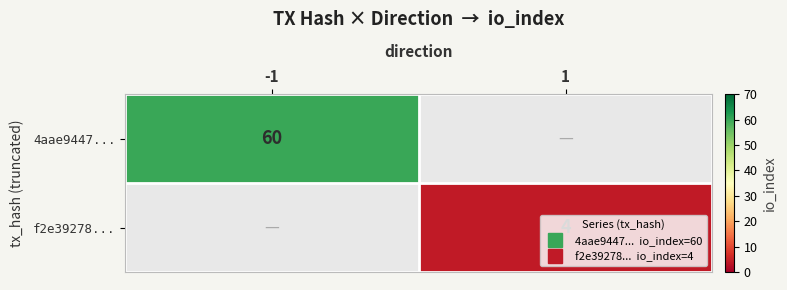

What value does the 4aae9447... series have at -1?

60.0